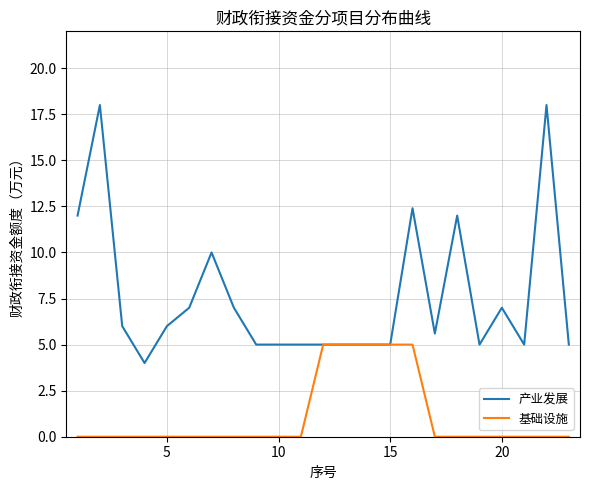

Rank the series by their average value, from lowest to highest.

基础设施, 产业发展